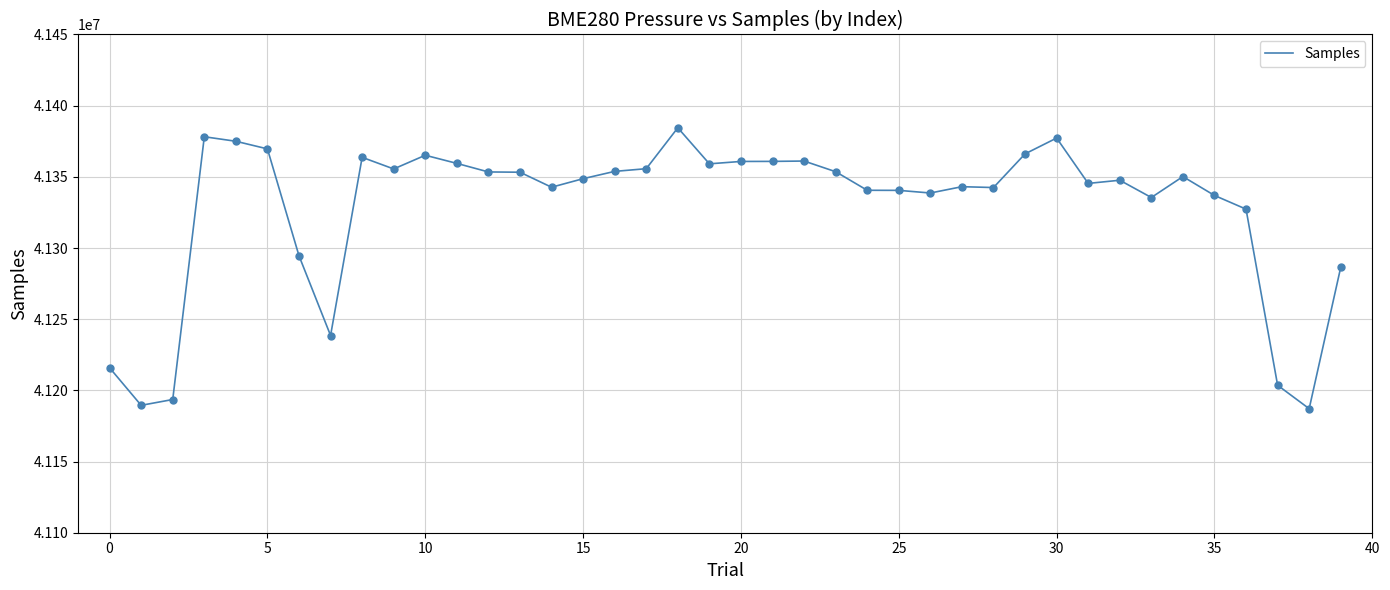

What is the difference between the maximum and minimum values?

197333